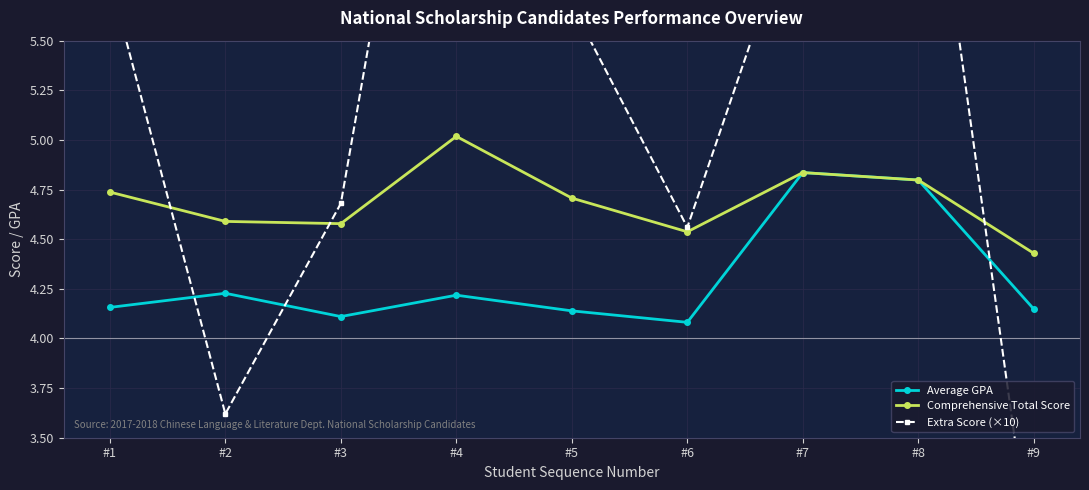

What is the total value across all series at #2?

12.4